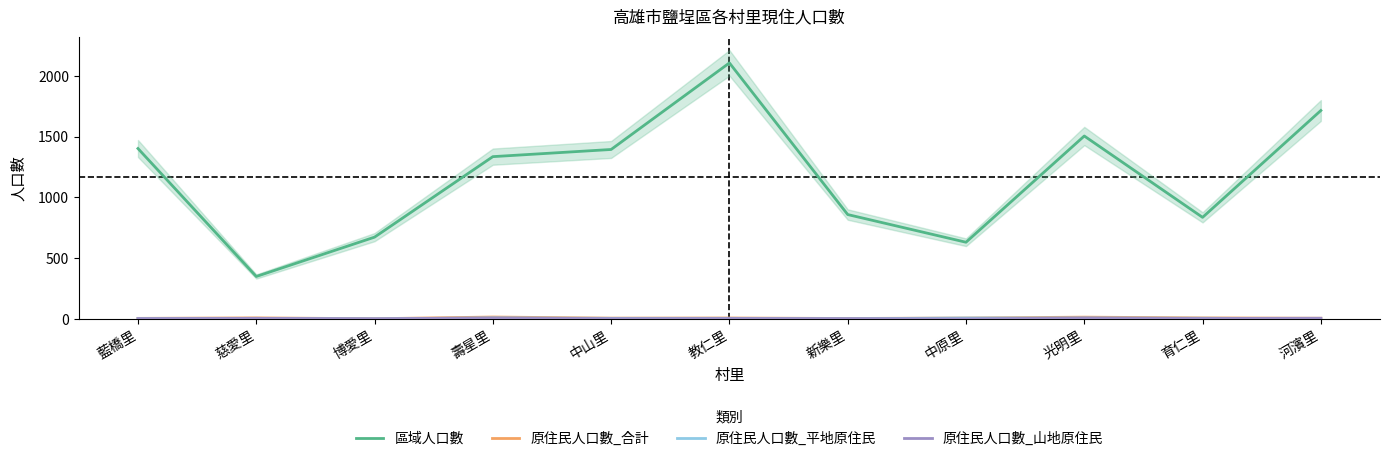

How many lines are shown in the chart?

4